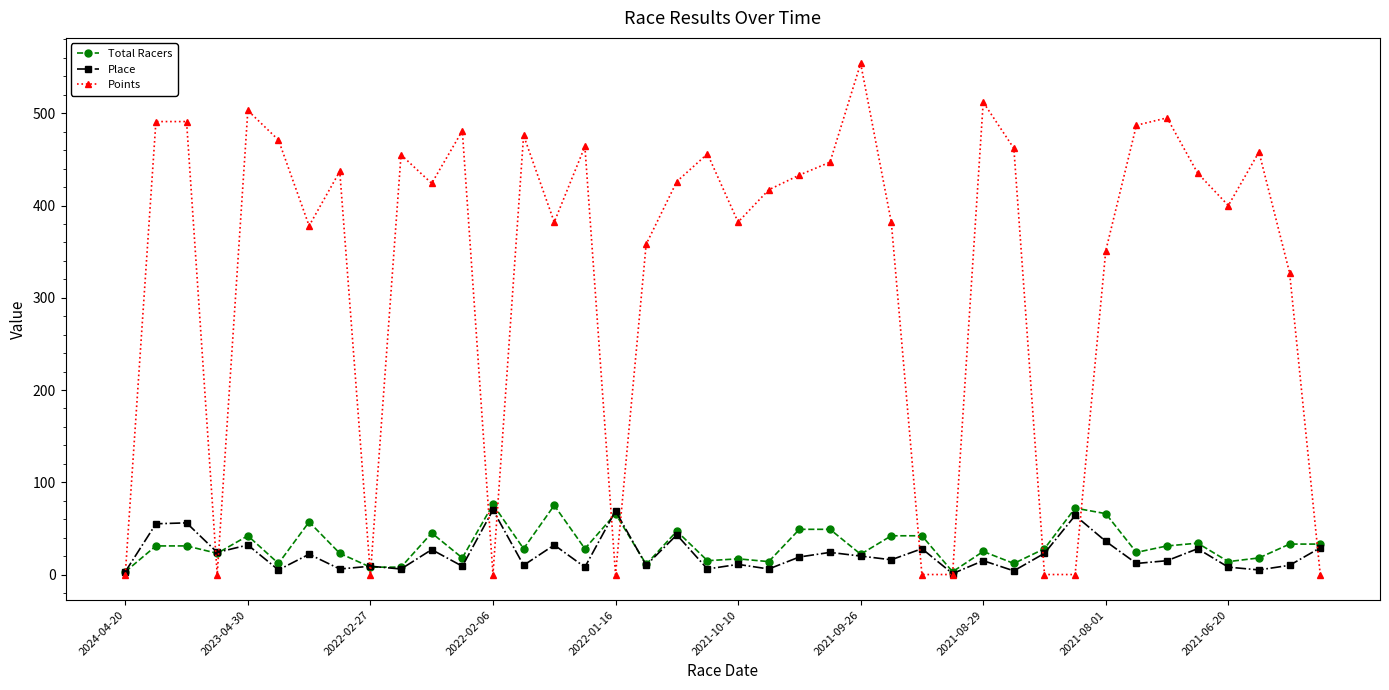

True or false: Points and Total Racers intersect in this chart.

True